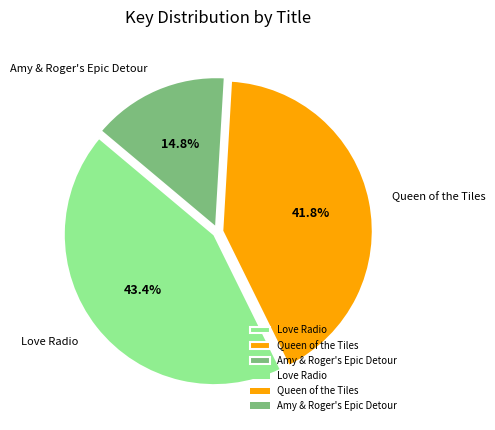

Count the number of slices in the pie.

3